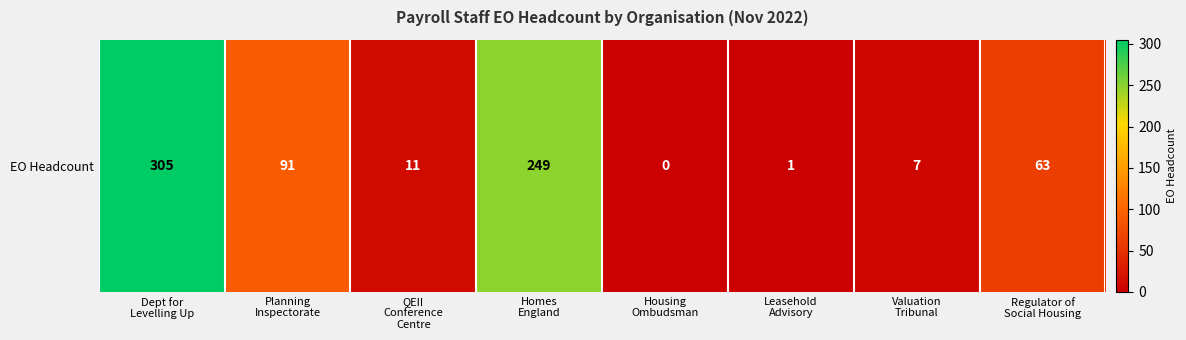

Reading left to right, extract all data points from this chart.

Dept for
Levelling Up=305	Planning
Inspectorate=91	QEII
Conference
Centre=11	Homes
England=249	Housing
Ombudsman=0	Leasehold
Advisory=1	Valuation
Tribunal=7	Regulator of
Social Housing=63